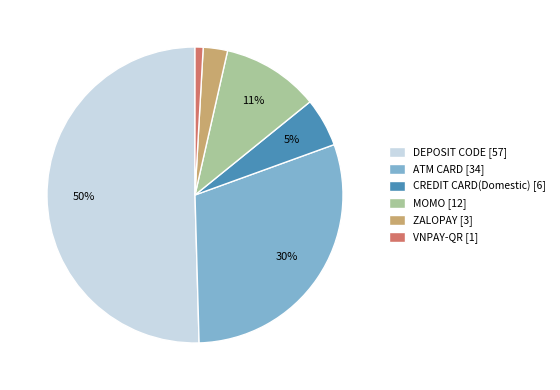

Which has a higher value, ZALOPAY [3] or ATM CARD [34]?

ATM CARD [34]